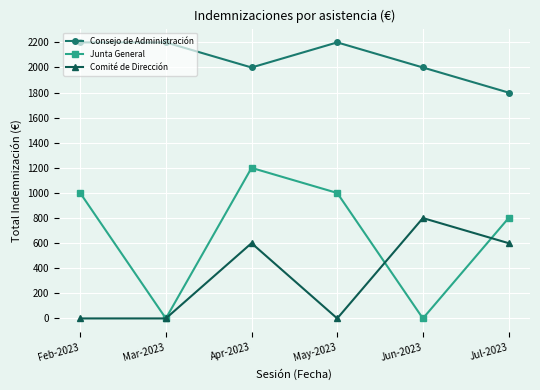

True or false: Consejo de Administración and Junta General cross at least once.

False